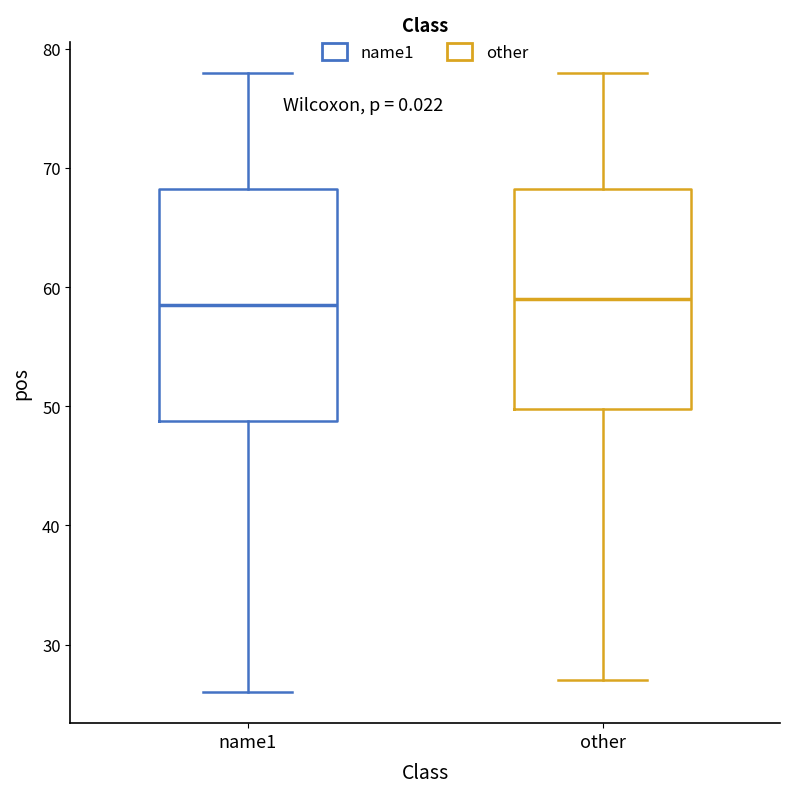

Which box is the tallest, from its lower edge to its upper edge?

name1